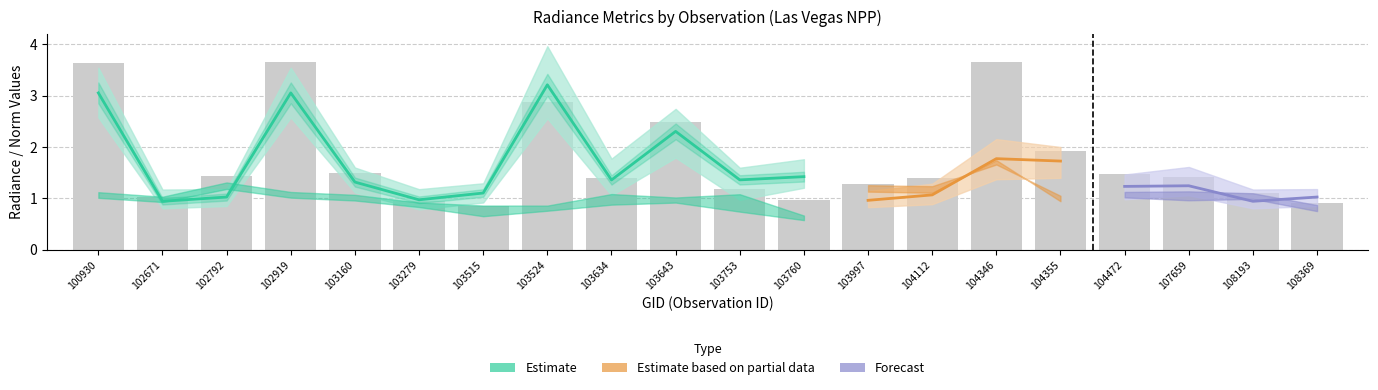

What is the highest value of the rade9_bin_3q series?

2.6